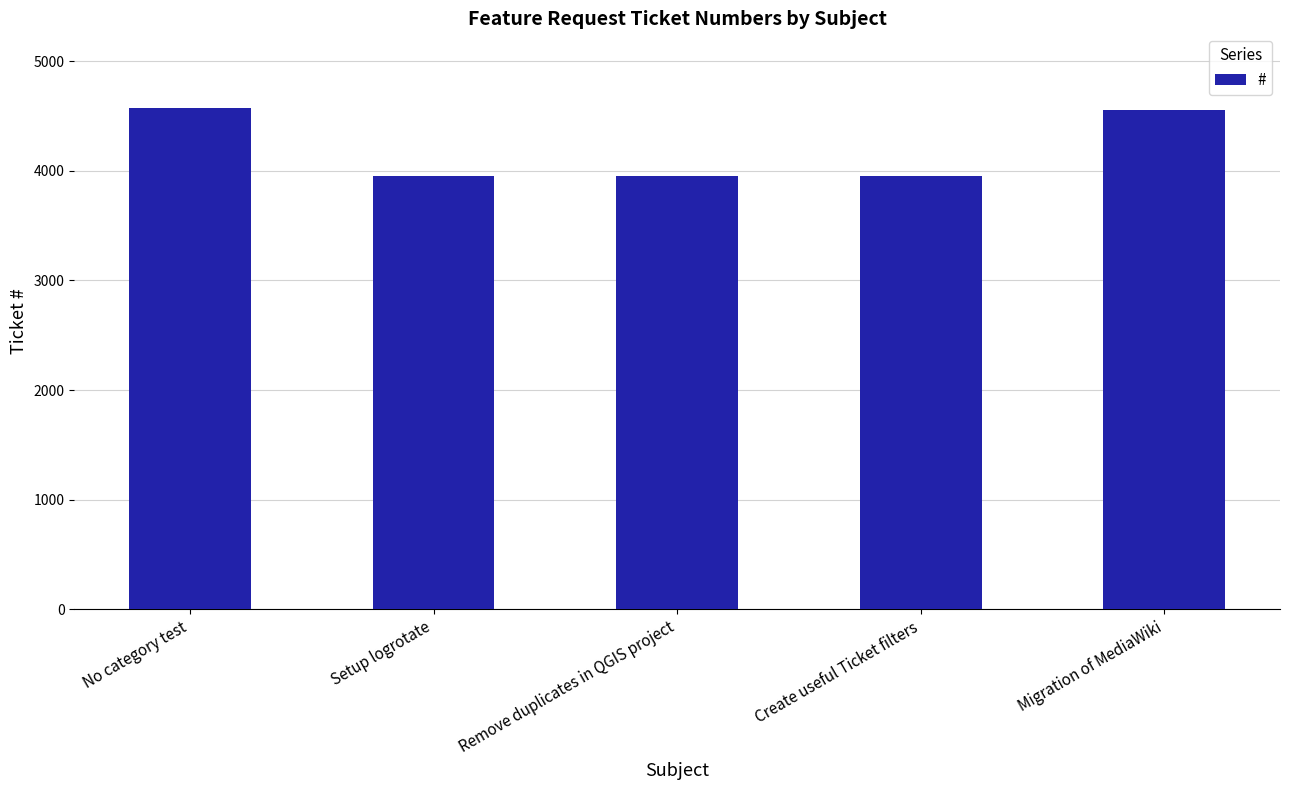

Approximately how many times larger is the value at No category test compared to Setup logrotate?

1.2